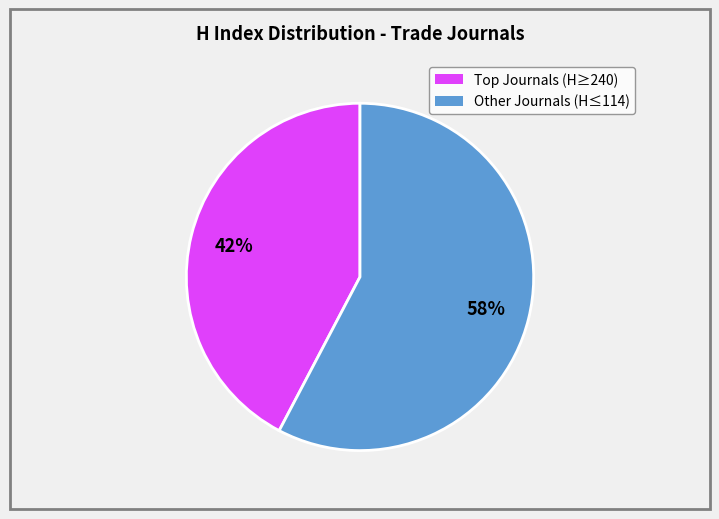

To the nearest percent, what is the average slice percentage?

50%